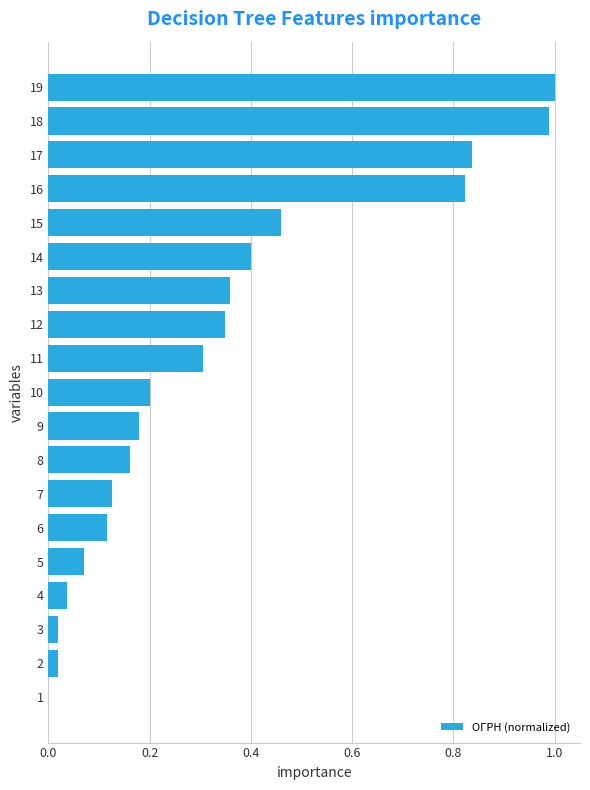

Does the chart contain stacked bars?

No